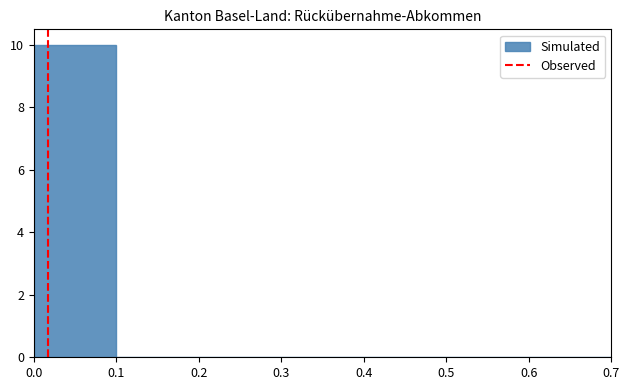

Which range on the x-axis has the tallest bar?

0.0 to 0.1